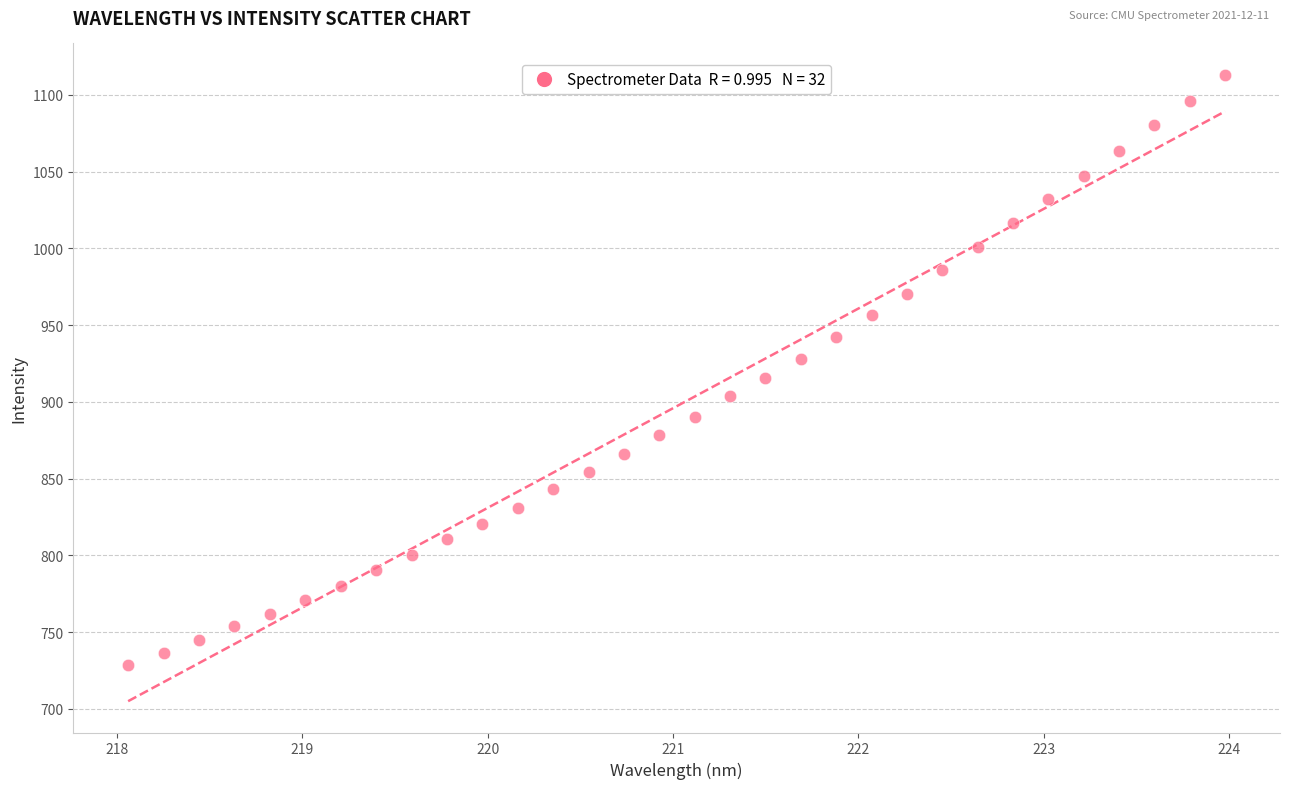

What is the range of Y values (max minus min)?

384.5